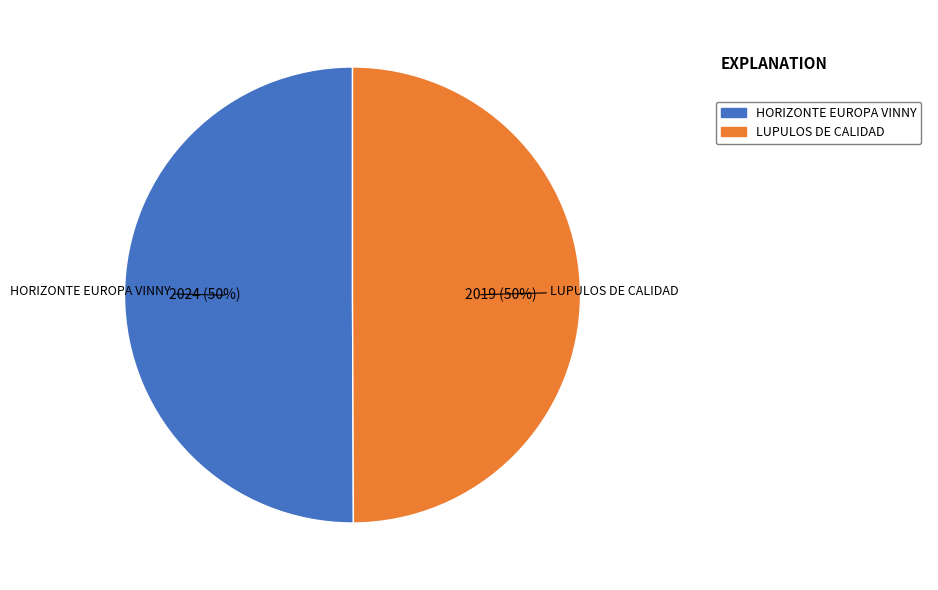

To the nearest percent, what is the average slice percentage?

50%